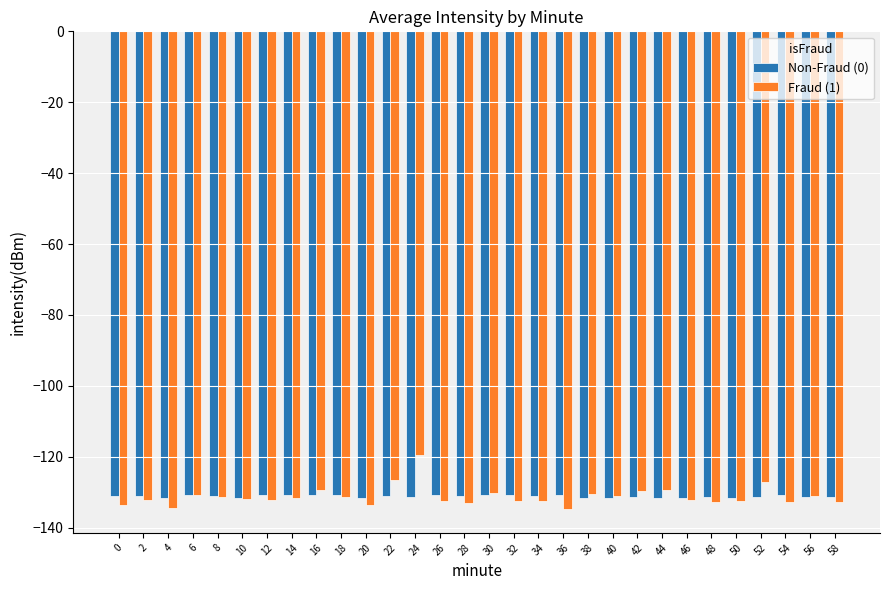

What are all the series names shown in the legend?

Non-Fraud (0), Fraud (1)